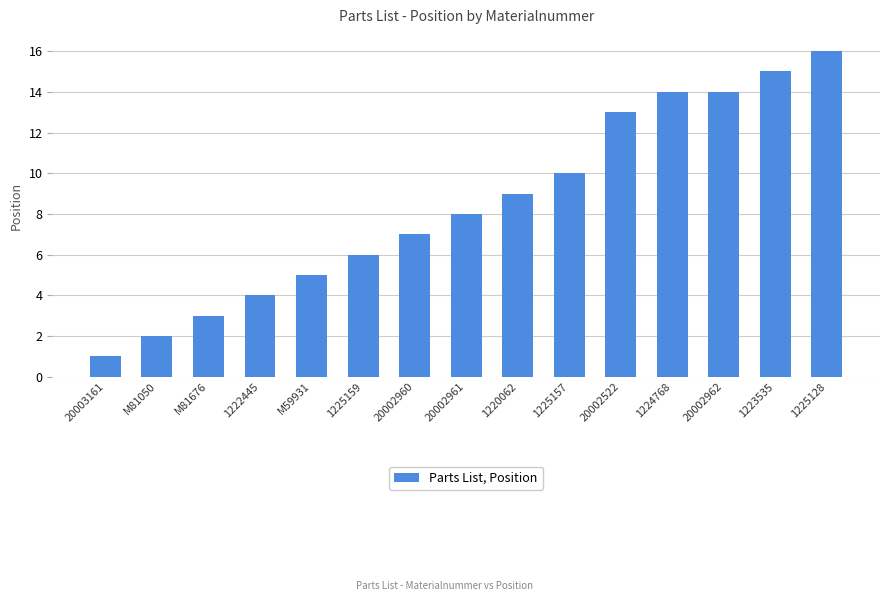

Does the chart contain any negative values?

No